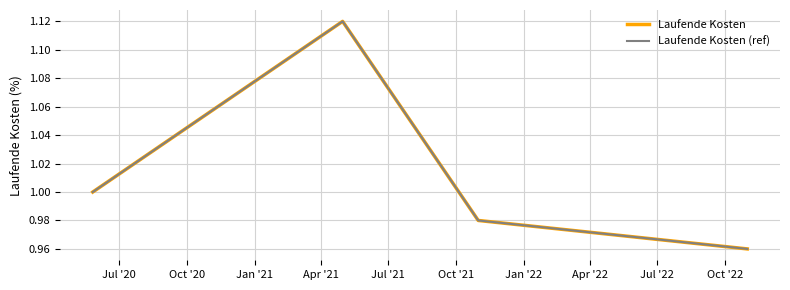

At how many categories does at least one series exceed 0?

4